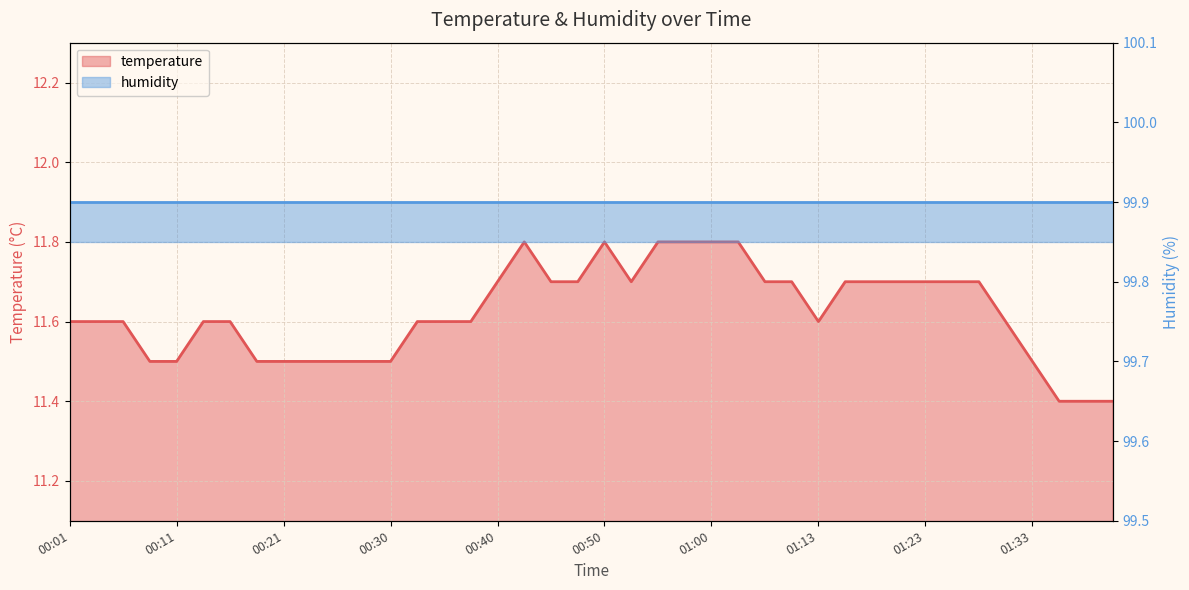

Reading left to right, extract all data points from this chart.

00:01=11.6	00:04=11.6	00:06=11.6	00:08=11.5	00:11=11.5	00:13=11.6	00:16=11.6	00:18=11.5	00:21=11.5	00:23=11.5	00:25=11.5	00:28=11.5	00:30=11.5	00:33=11.6	00:35=11.6	00:38=11.6	00:40=11.7	00:42=11.8	00:45=11.7	00:47=11.7	00:50=11.8	00:52=11.7	00:55=11.8	00:57=11.8	01:00=11.8	01:02=11.8	01:08=11.7	01:10=11.7	01:13=11.6	01:15=11.7	01:18=11.7	01:20=11.7	01:23=11.7	01:25=11.7	01:28=11.7	01:30=11.6	01:33=11.5	01:35=11.4	01:37=11.4	01:40=11.4